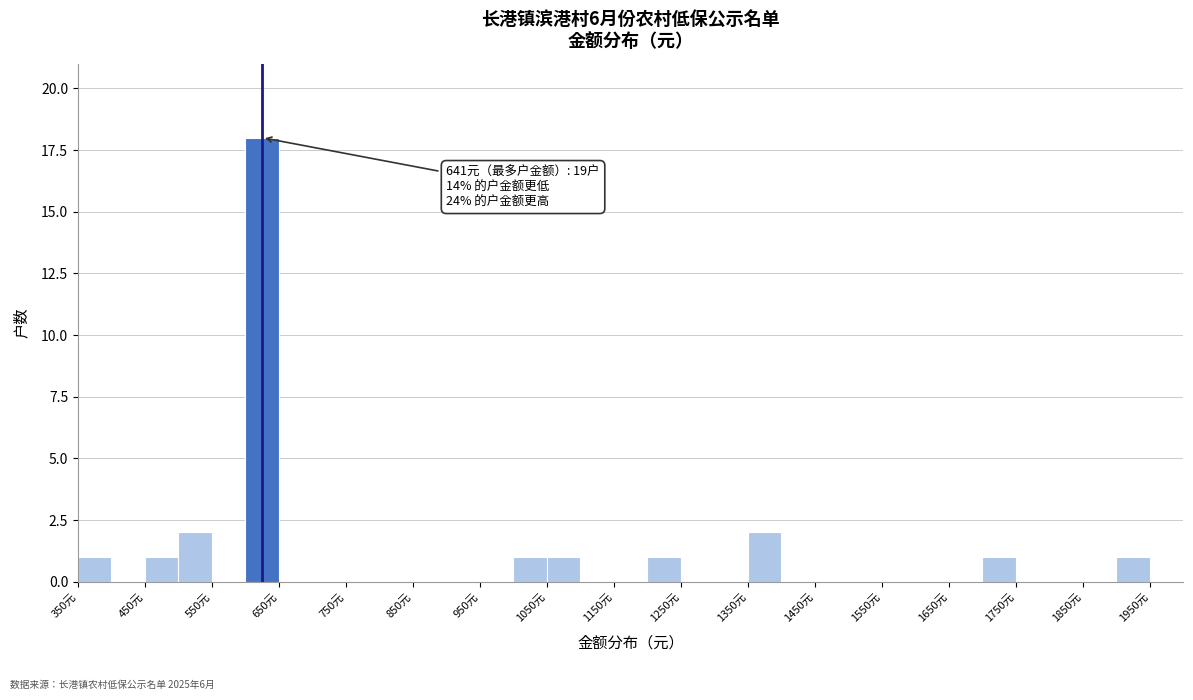

Over which range of the x-axis is the bar tallest?

600 to 650